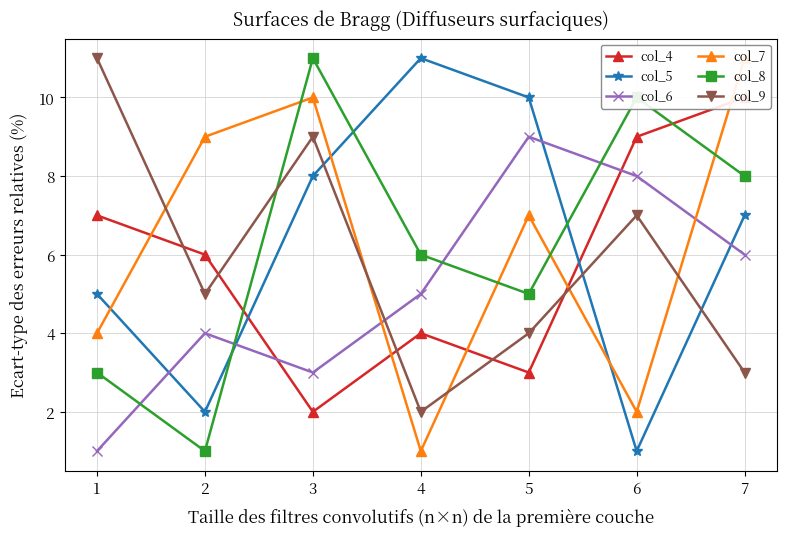

At which label does col_5 first exceed 7?

3